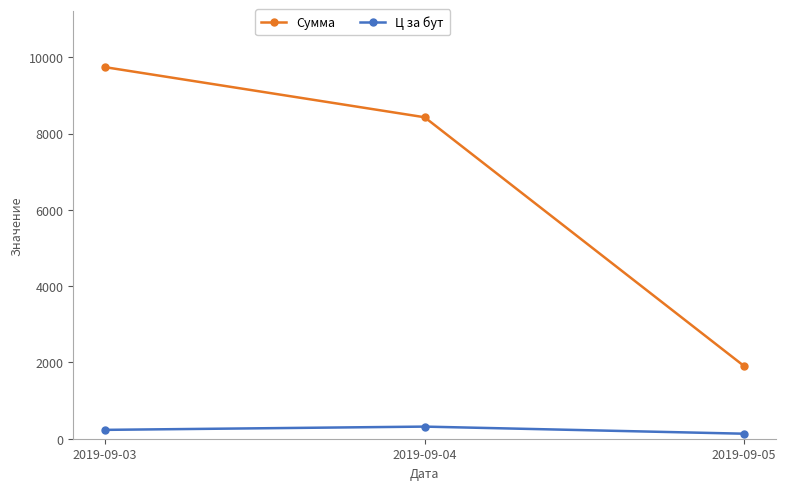

What is the difference between the maximum and minimum values in the Сумма series?

7831.6